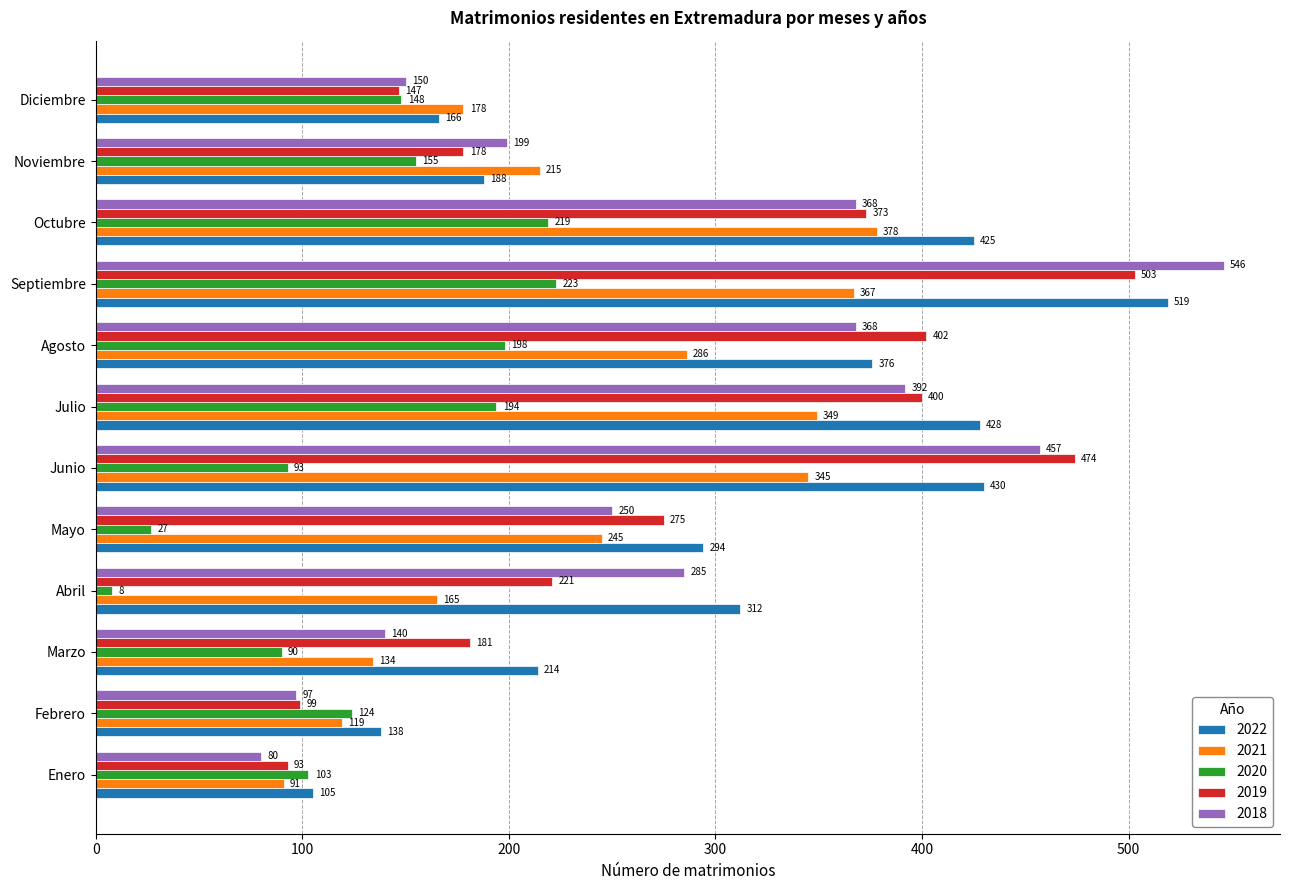

What is the minimum value for 2020?

8